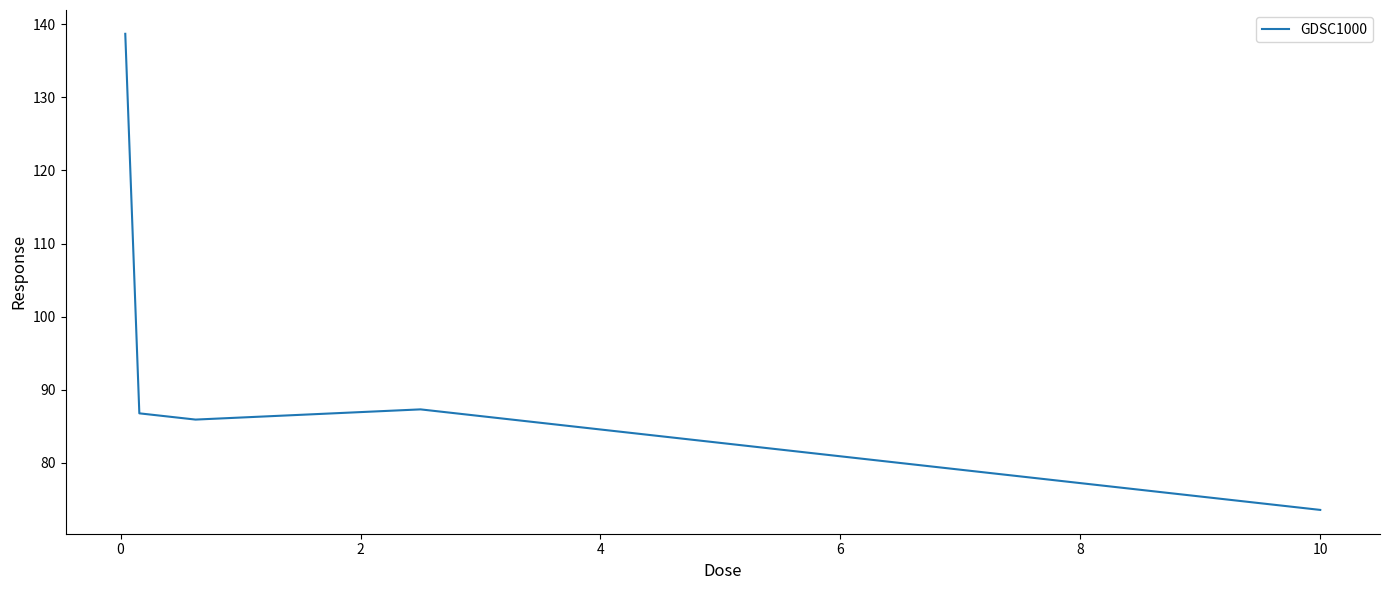

What is the greatest value displayed?

138.7